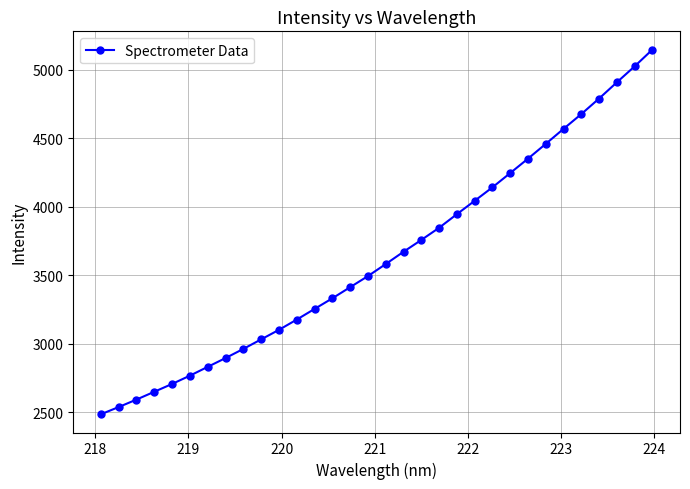

What is the value of the 4th point from the left?

2649.1